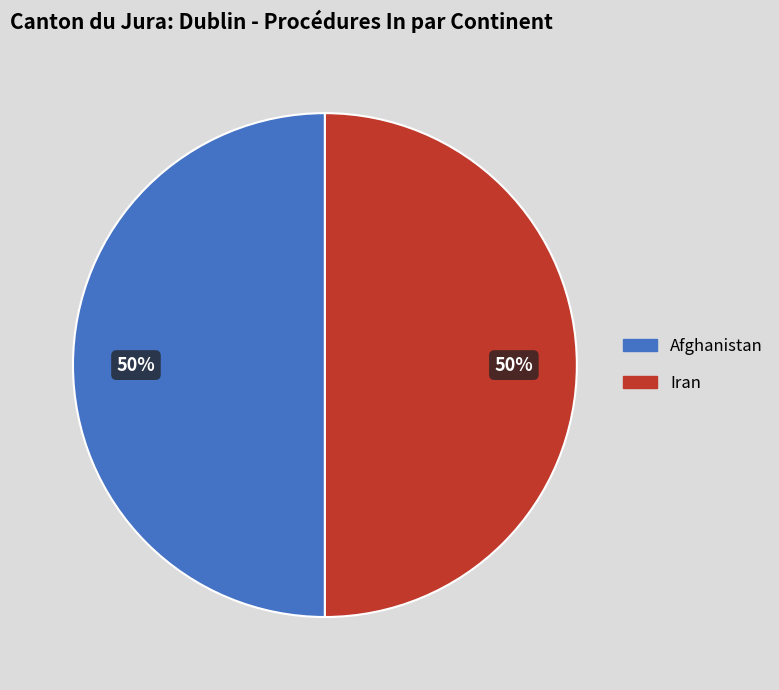

To the nearest percent, what portion does Afghanistan represent?

50%